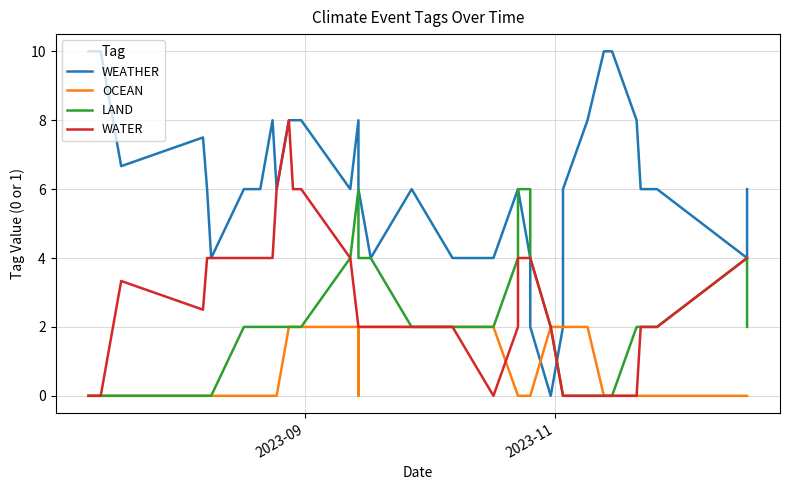

How many values in the LAND series exceed 2?

11